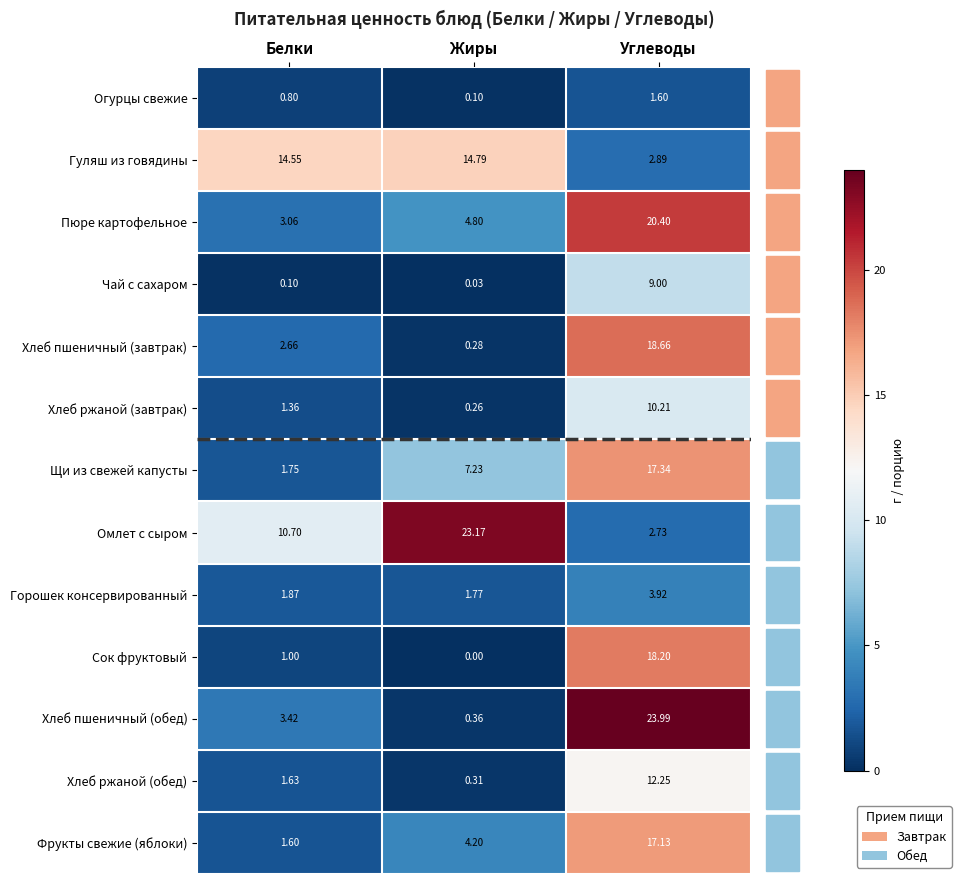

Which series has the widest spread of values?

Хлеб пшеничный (обед)